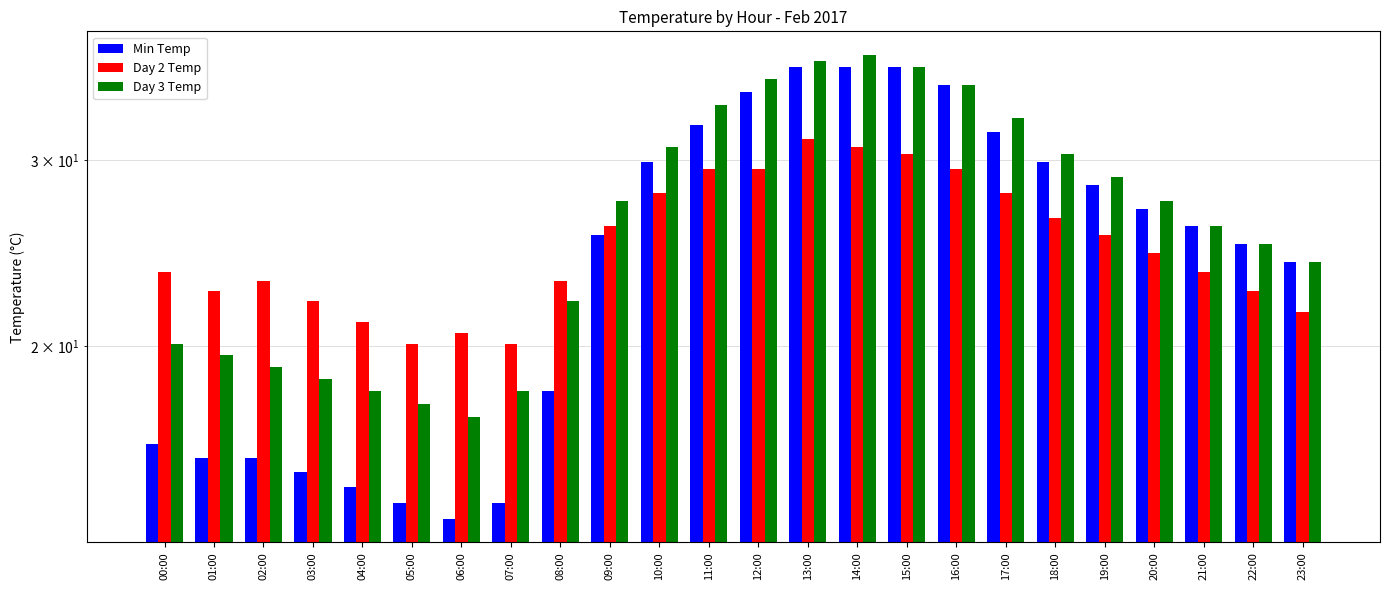

What are all the series names shown in the legend?

Min Temp, Day 2 Temp, Day 3 Temp